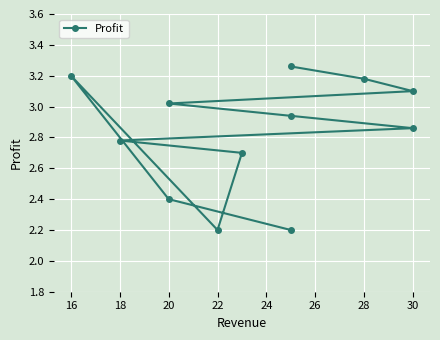

How many points are lower than both their immediate neighbors (excluding endpoints)?

1